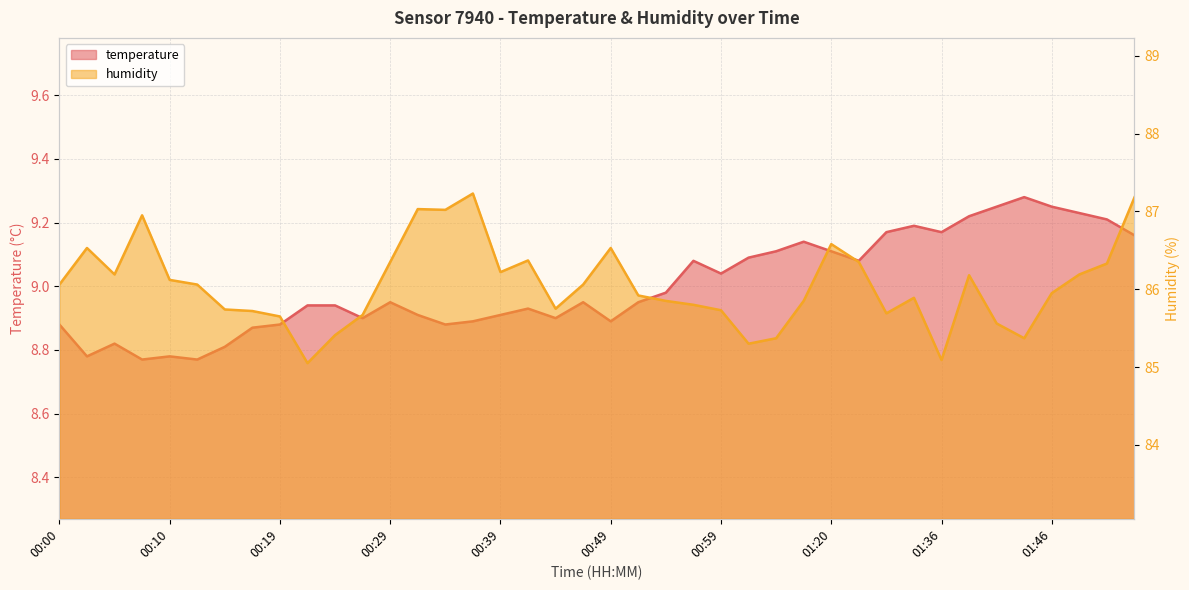

At which category is the sum across all series the highest?

01:53